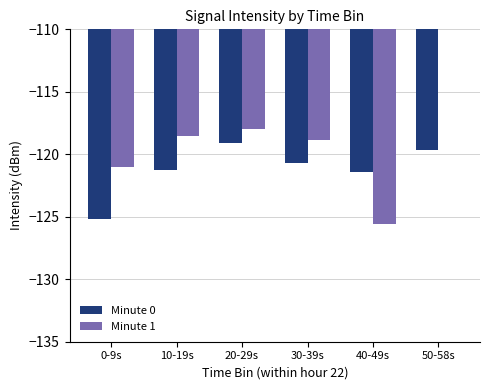

List the series in order of their overall mean, highest first.

Minute 1, Minute 0